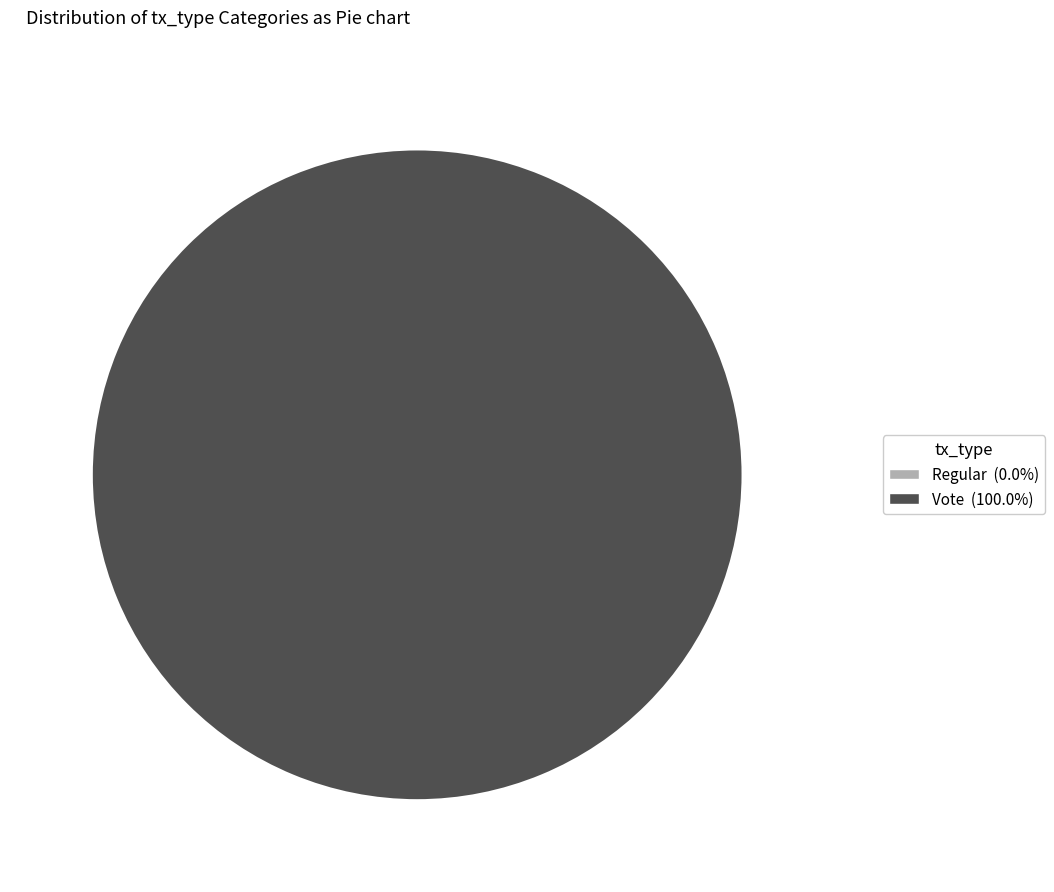

Rank the categories by value from highest to lowest.

Vote, Regular